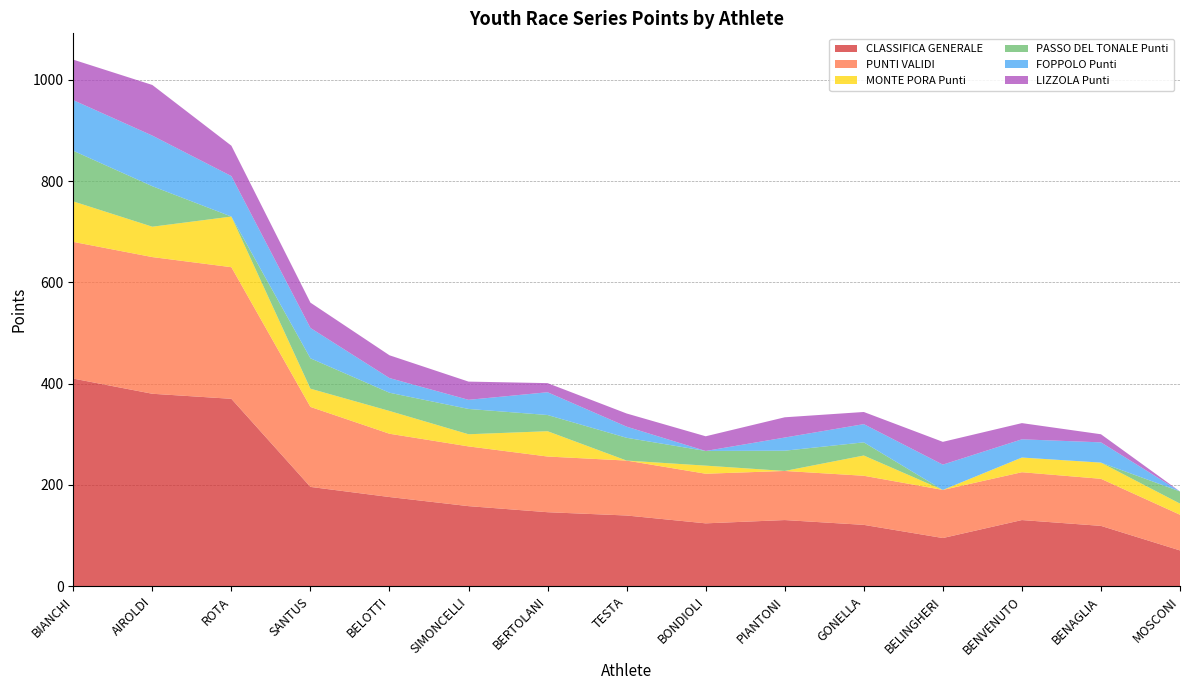

Reading left to right, transcribe all the data shown in this chart.

CLASSIFICA GENERALE: BIANCHI=410.0	AIROLDI=380.0	ROTA=370.0	SANTUS=196.0	BELOTTI=176.0	SIMONCELLI=158.0	BERTOLANI=146.0	TESTA=139.5	BONDIOLI=124.0	PIANTONI=130.5	GONELLA=121.0	BELINGHERI=95.0	BENVENUTO=130.5	BENAGLIA=119.0	MOSCONI=70.5
PUNTI VALIDI: BIANCHI=270.0	AIROLDI=270.0	ROTA=260.0	SANTUS=158.0	BELOTTI=125.0	SIMONCELLI=118.0	BERTOLANI=110.0	TESTA=108.5	BONDIOLI=98.0	PIANTONI=97.0	GONELLA=97.0	BELINGHERI=95.0	BENVENUTO=94.5	BENAGLIA=93.0	MOSCONI=70.5
MONTE PORA Punti: BIANCHI=80.0	AIROLDI=60.0	ROTA=100.0	SANTUS=36.0	BELOTTI=45.0	SIMONCELLI=24.0	BERTOLANI=50.0	TESTA=0.0	BONDIOLI=16.0	PIANTONI=0.0	GONELLA=40.0	BELINGHERI=0.0	BENVENUTO=29.0	BENAGLIA=32.0	MOSCONI=22.0
PASSO DEL TONALE Punti: BIANCHI=100.0	AIROLDI=80.0	ROTA=0.0	SANTUS=60.0	BELOTTI=36.0	SIMONCELLI=50.0	BERTOLANI=32.0	TESTA=45.0	BONDIOLI=29.0	PIANTONI=40.0	GONELLA=26.0	BELINGHERI=0.0	BENVENUTO=0.0	BENAGLIA=0.0	MOSCONI=24.0
FOPPOLO Punti: BIANCHI=100.0	AIROLDI=100.0	ROTA=80.0	SANTUS=60.0	BELOTTI=29.0	SIMONCELLI=18.0	BERTOLANI=45.0	TESTA=22.0	BONDIOLI=0.0	PIANTONI=26.0	GONELLA=36.0	BELINGHERI=50.0	BENVENUTO=36.0	BENAGLIA=40.0	MOSCONI=0.0
LIZZOLA Punti: BIANCHI=80.0	AIROLDI=100.0	ROTA=60.0	SANTUS=50.0	BELOTTI=45.0	SIMONCELLI=36.0	BERTOLANI=18.0	TESTA=26.0	BONDIOLI=29.0	PIANTONI=40.0	GONELLA=24.0	BELINGHERI=45.0	BENVENUTO=32.0	BENAGLIA=16.0	MOSCONI=0.0